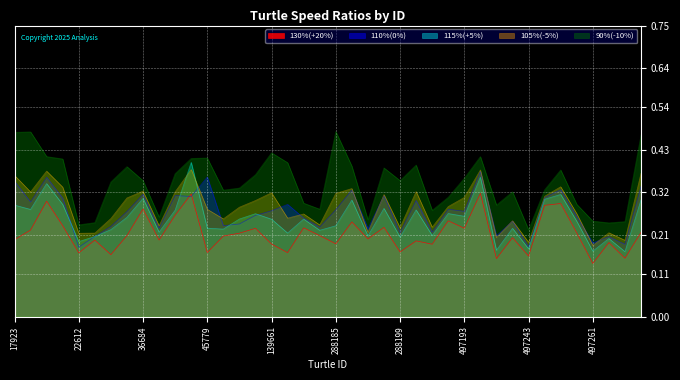

Count the number of categories in the chart.

40